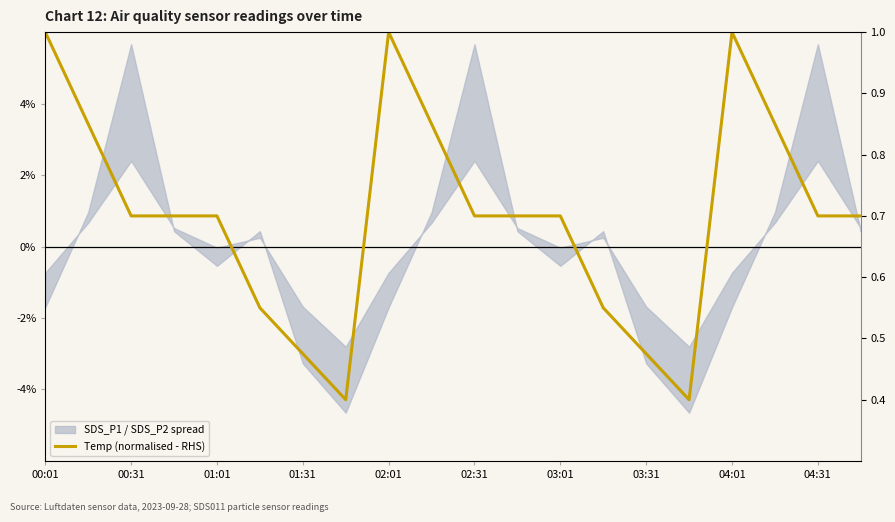

At which category does the chart reach its peak across all series?

00:01